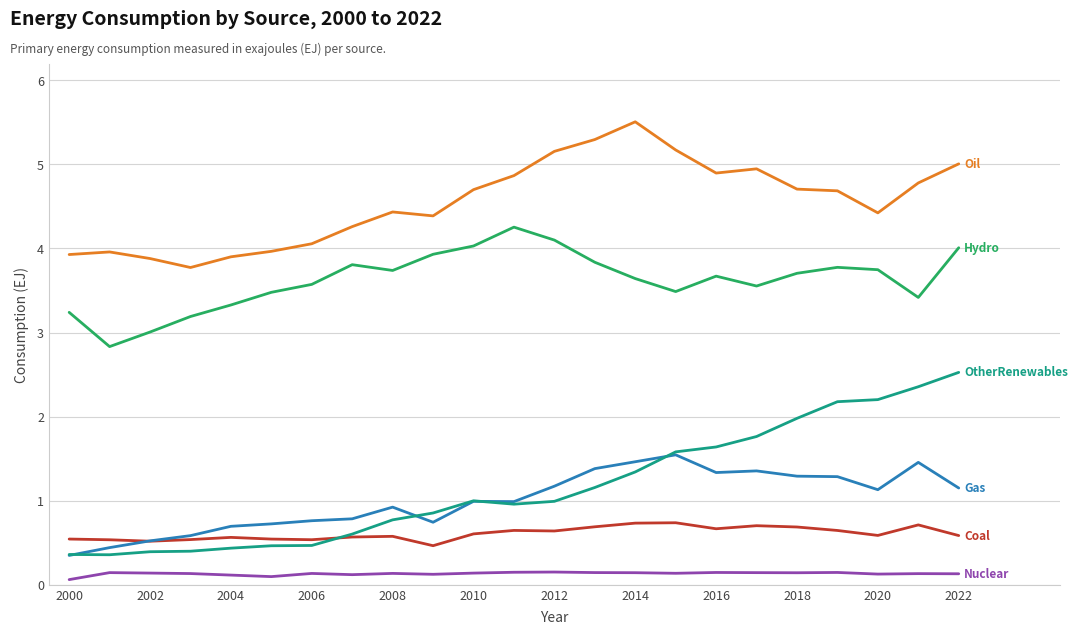

What is the maximum value shown in the chart?

5.5